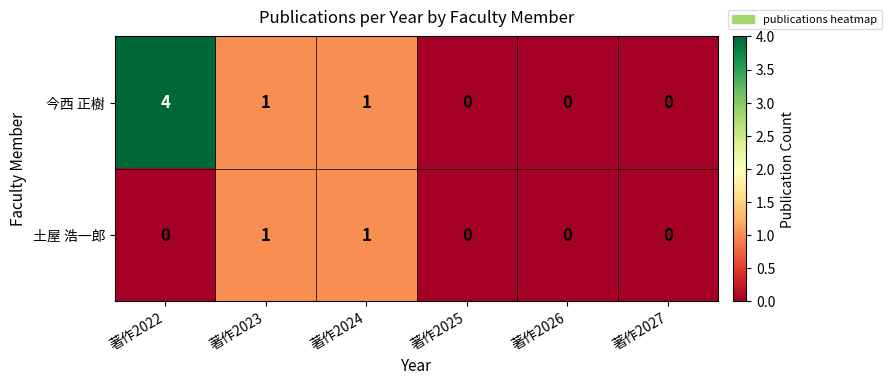

Is it true that 今西 正樹 equals 0 at 著作2025?

True